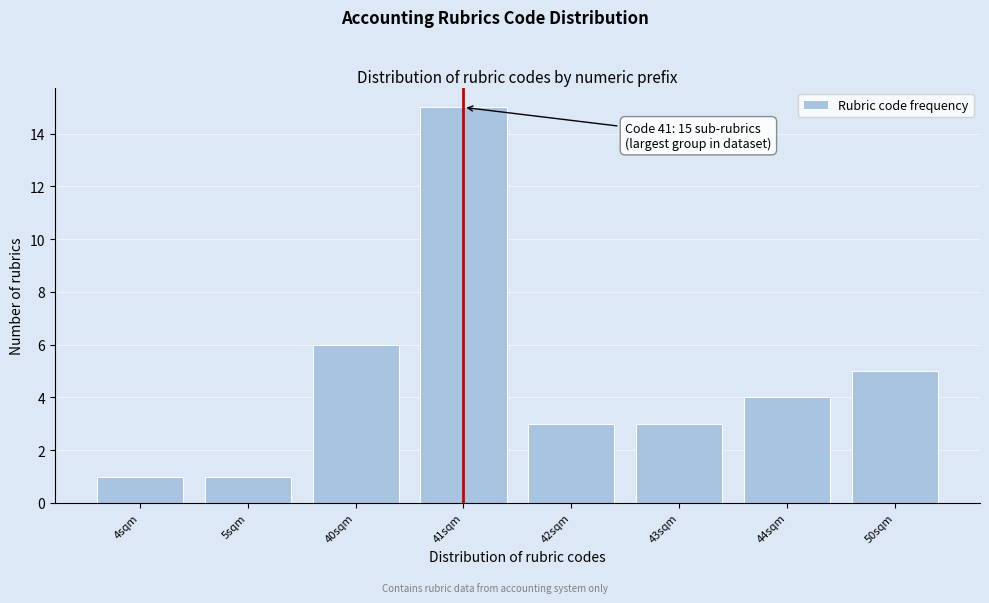

Reading left to right, list all the values displayed in this chart.

1	1	6	15	3	3	4	5